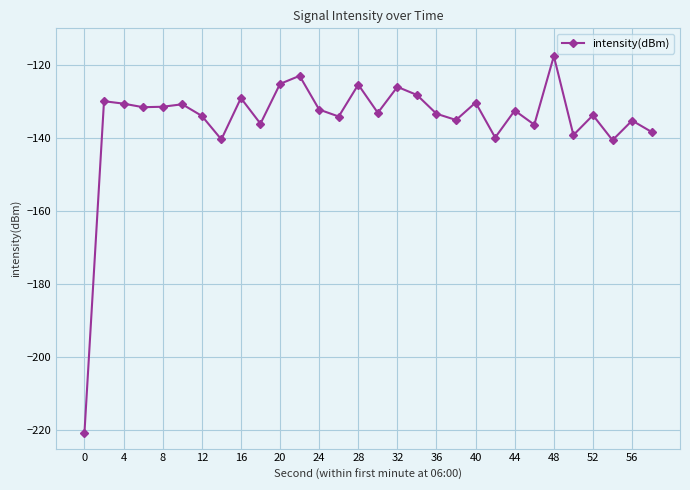

True or false: the data has more than 0 interior local peaks.

True